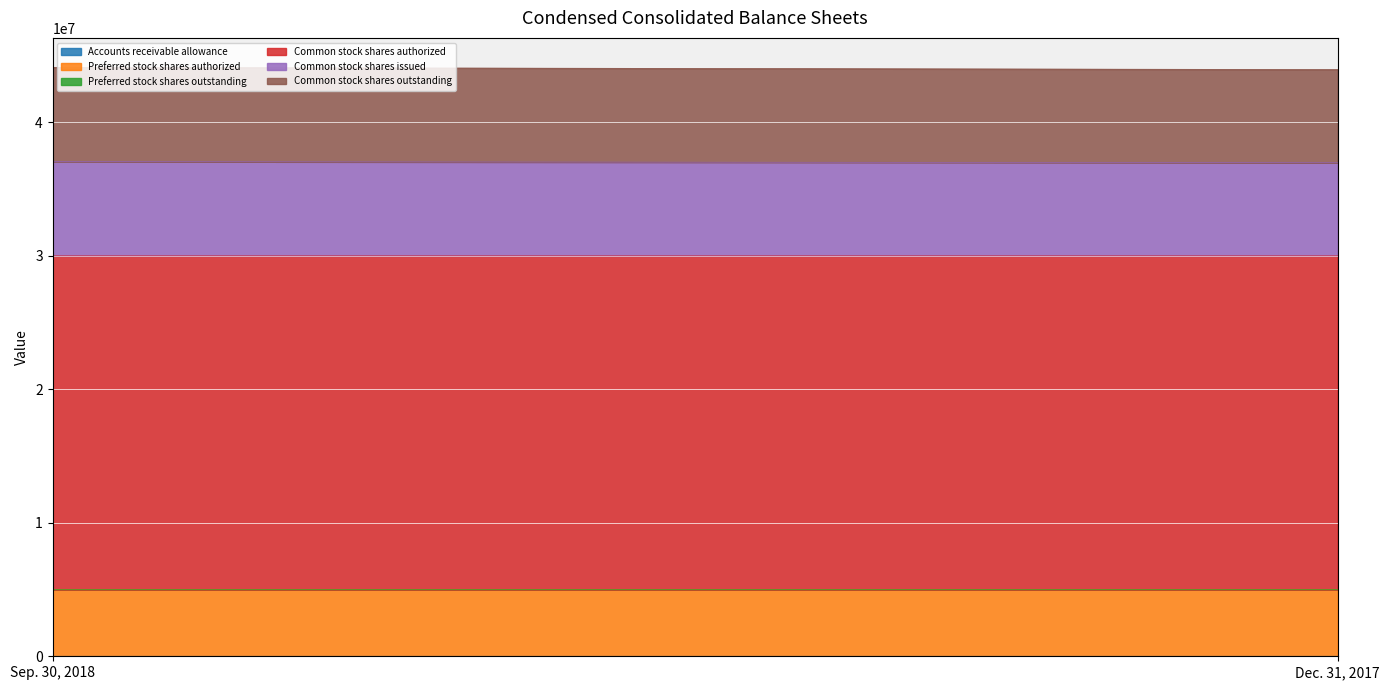

What is the approximate value of Preferred stock shares authorized at Sep. 30, 2018?

5000000